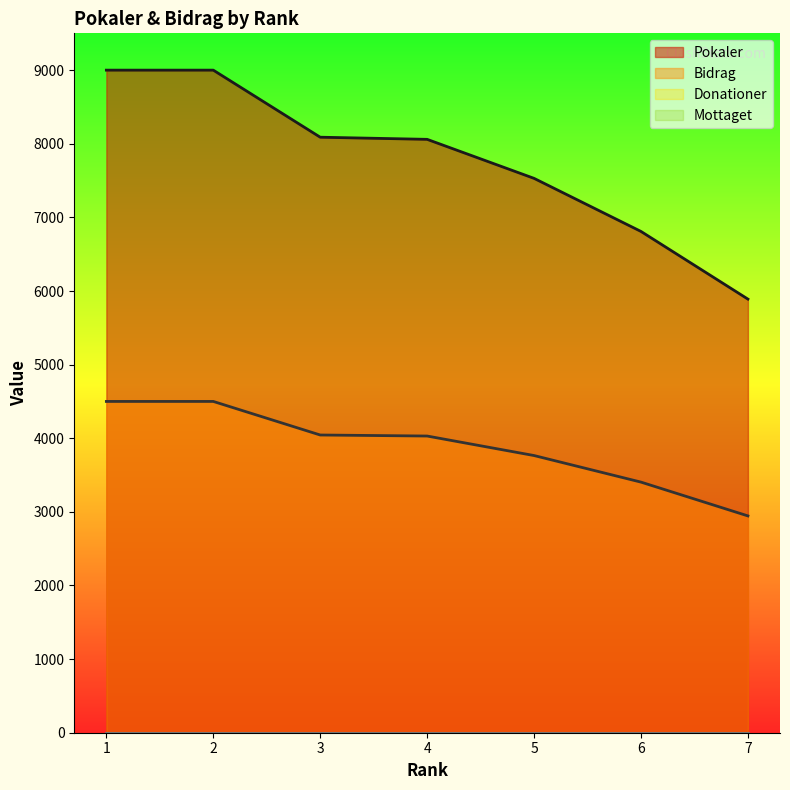

True or false: Bidrag and Pokaler cross at least once.

False